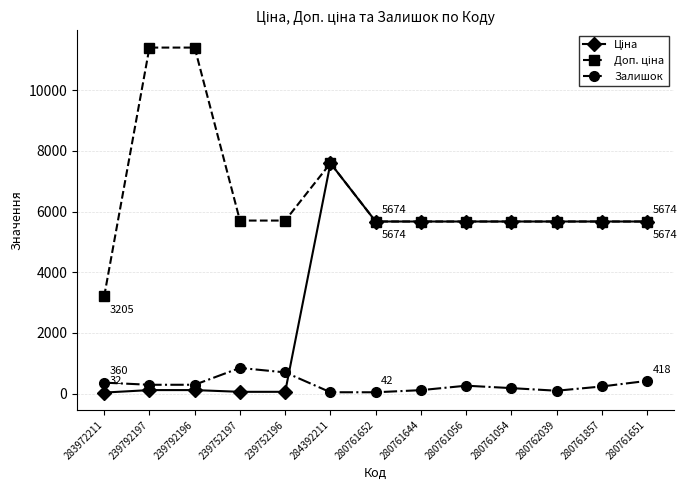

What is the label of the 7th point from the left?

280761652